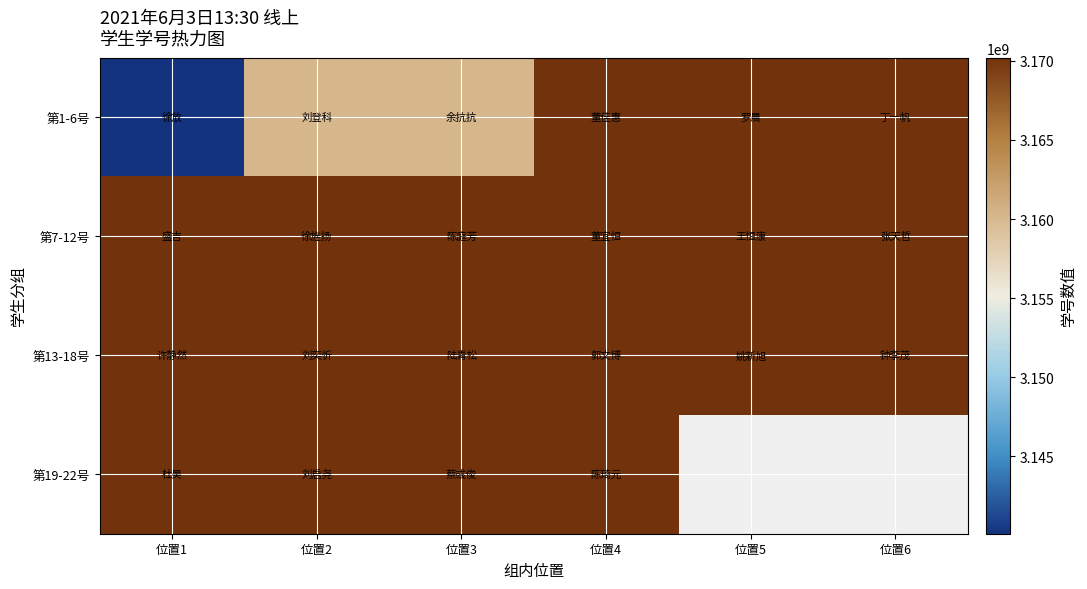

Which series changed the most between 位置1 and 位置4?

第1-6号